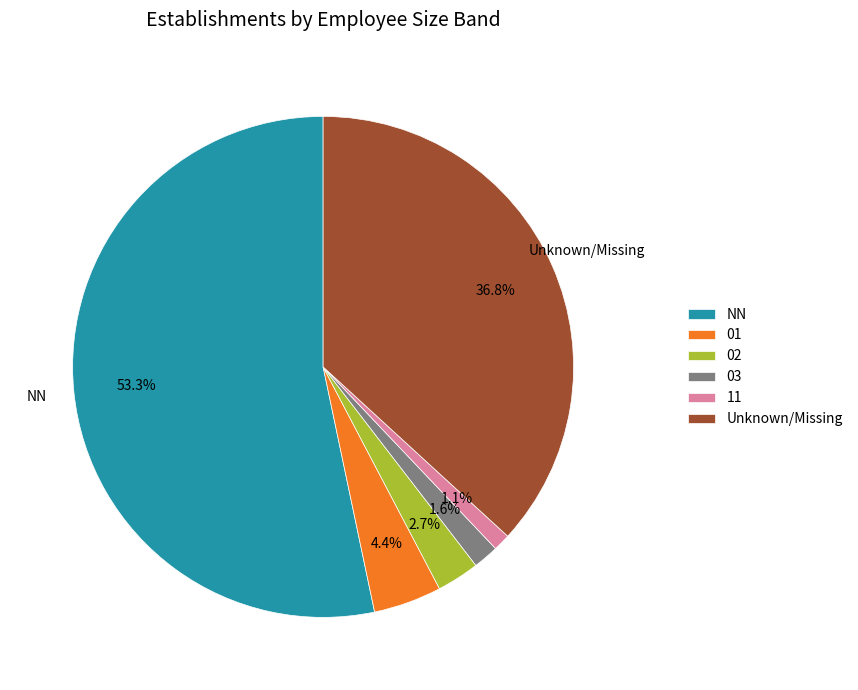

What percentage is the 03 slice, to the nearest percent?

2%